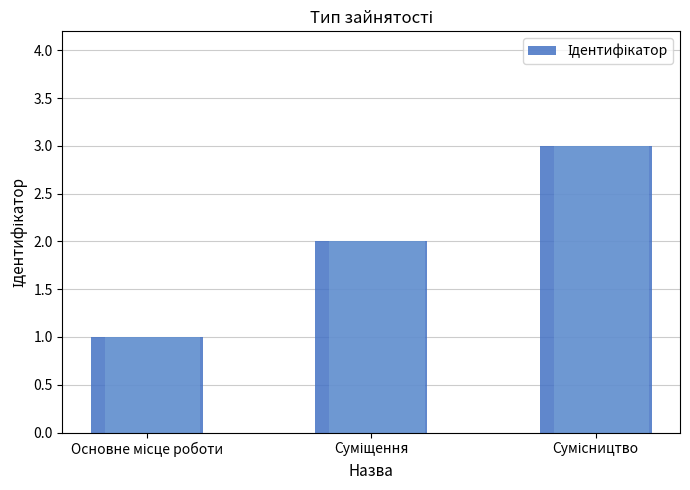

What is the smallest value displayed?

1